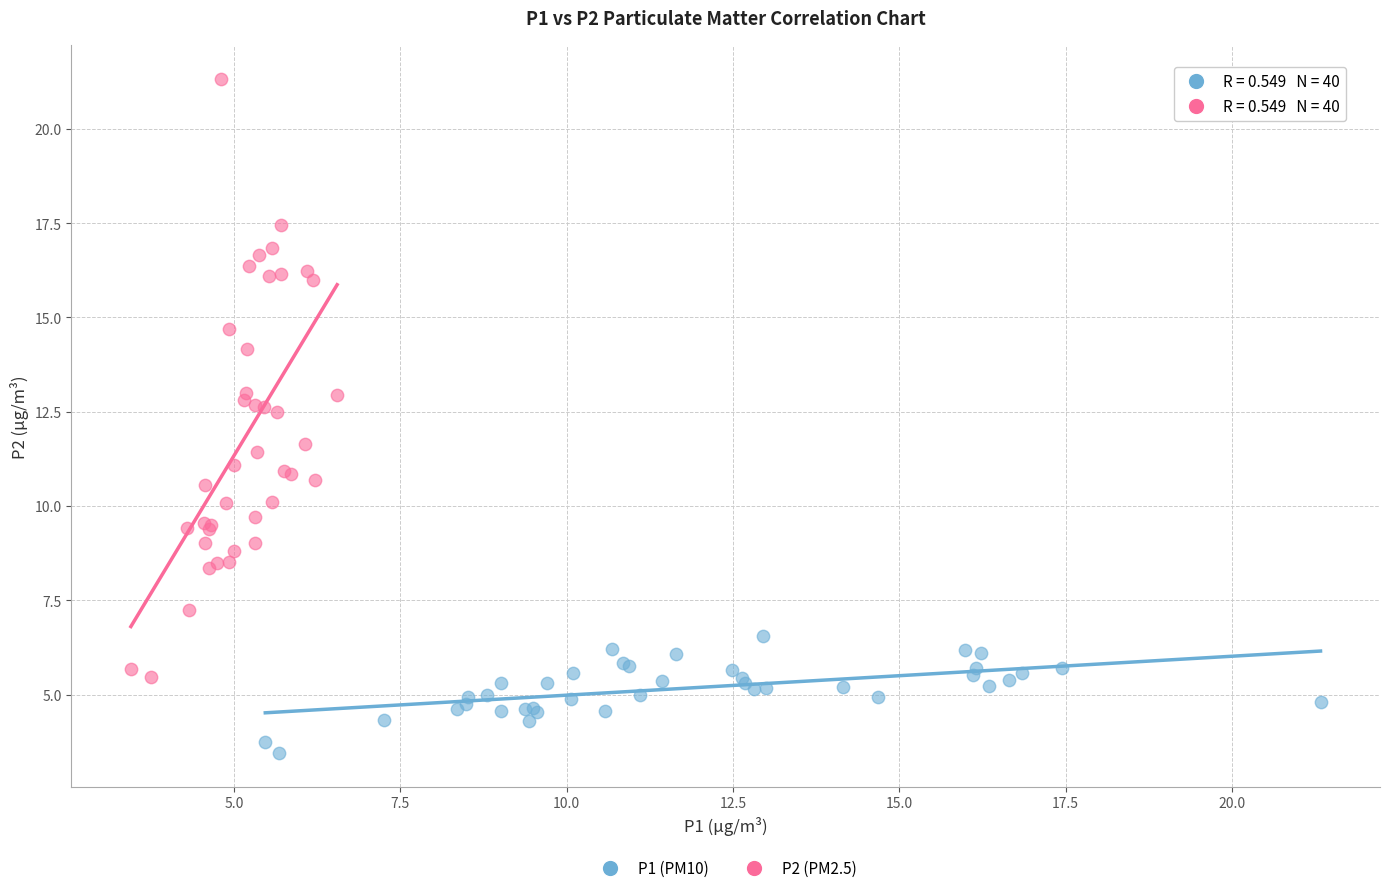

Which series contains the highest Y value?

P2 (PM2.5)